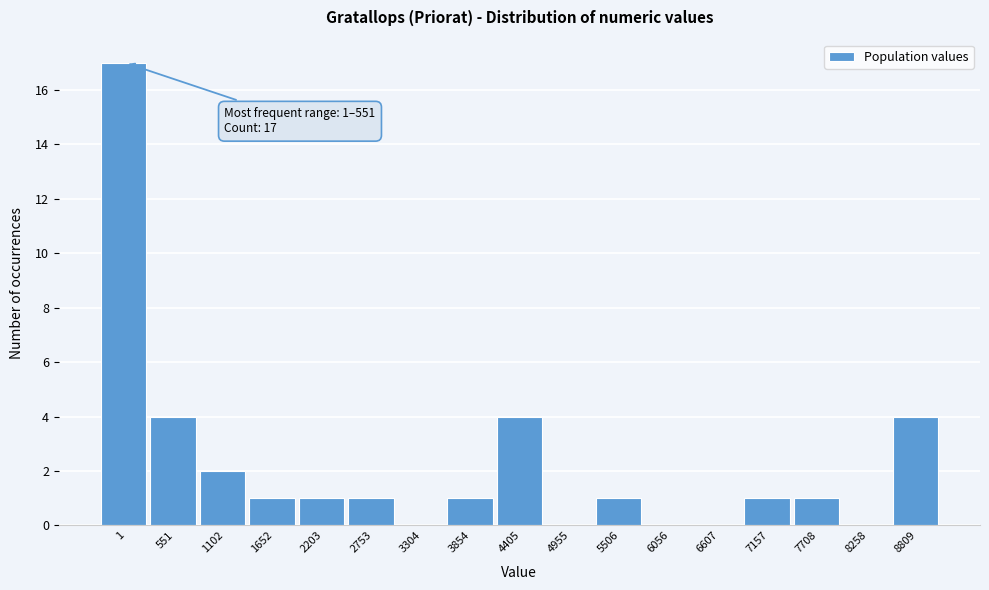

Reading right to left, transcribe all the data shown in this chart.

8809=4	8258=0	7708=1	7157=1	6607=0	6056=0	5506=1	4955=0	4405=4	3854=1	3304=0	2753=1	2203=1	1652=1	1102=2	551=4	1=17